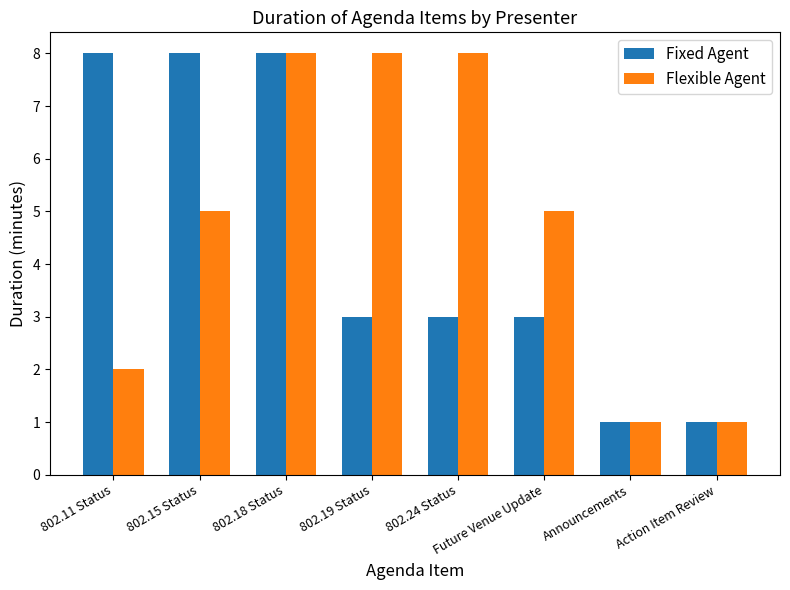

Which series has the largest total across all categories?

Flexible Agent